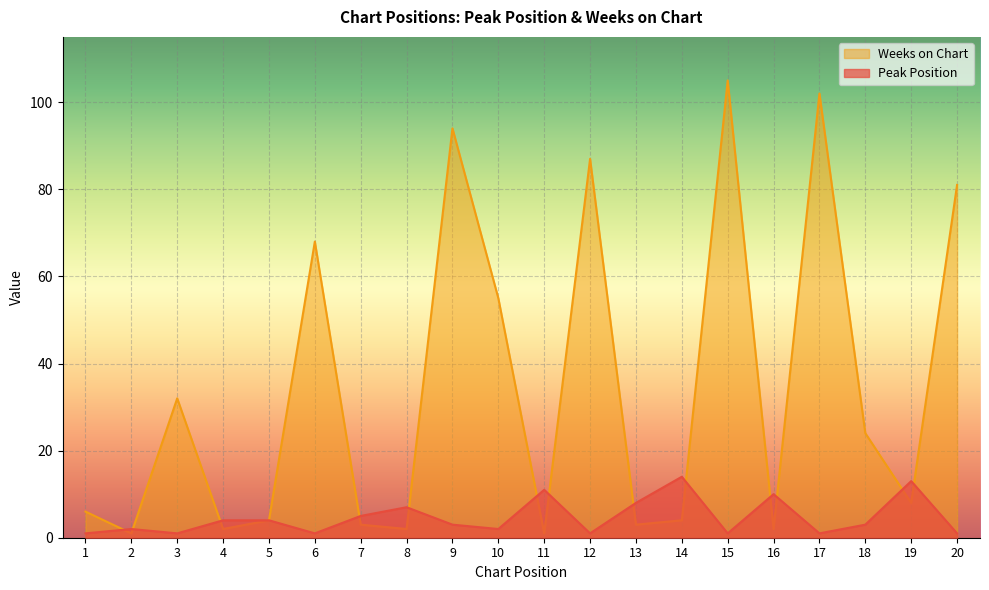

What is the value of the Weeks on Chart point at the 15th from the left?

105